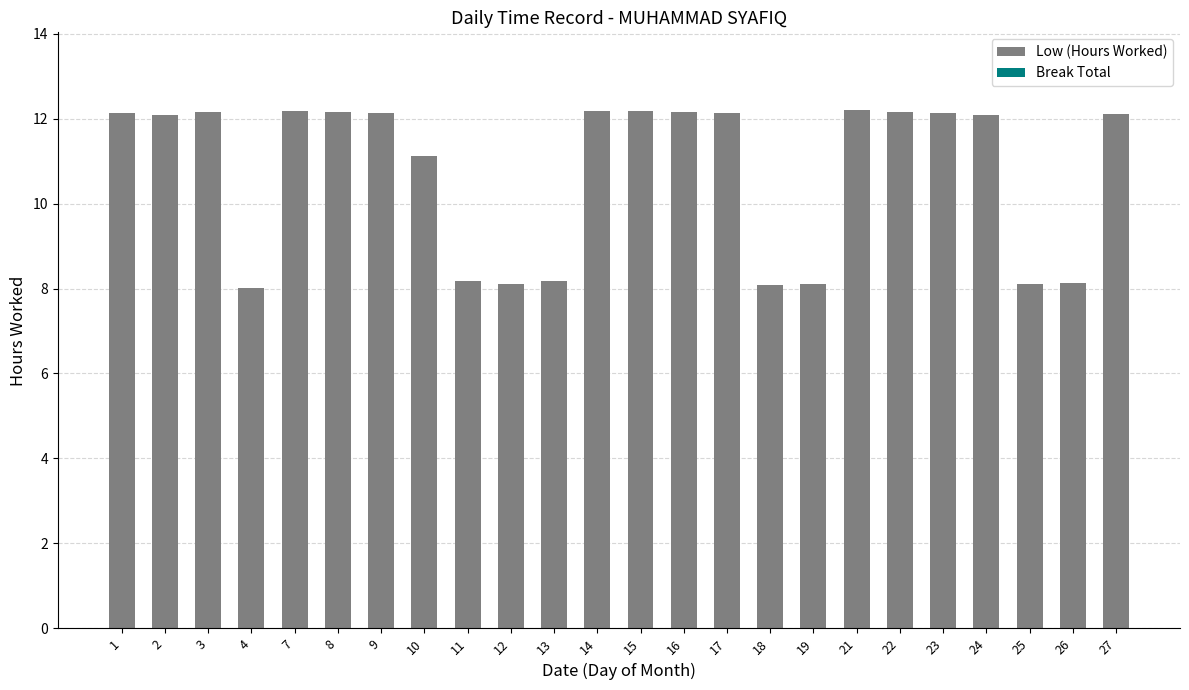

What is the value of the 5th bar from the left?

12.2